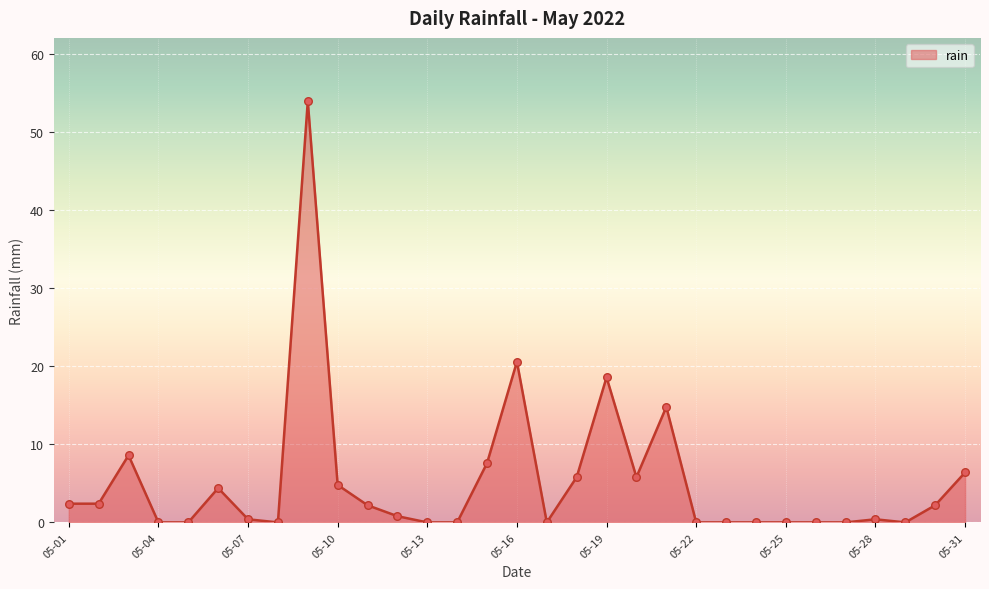

What is the maximum value shown in the chart?

54.0